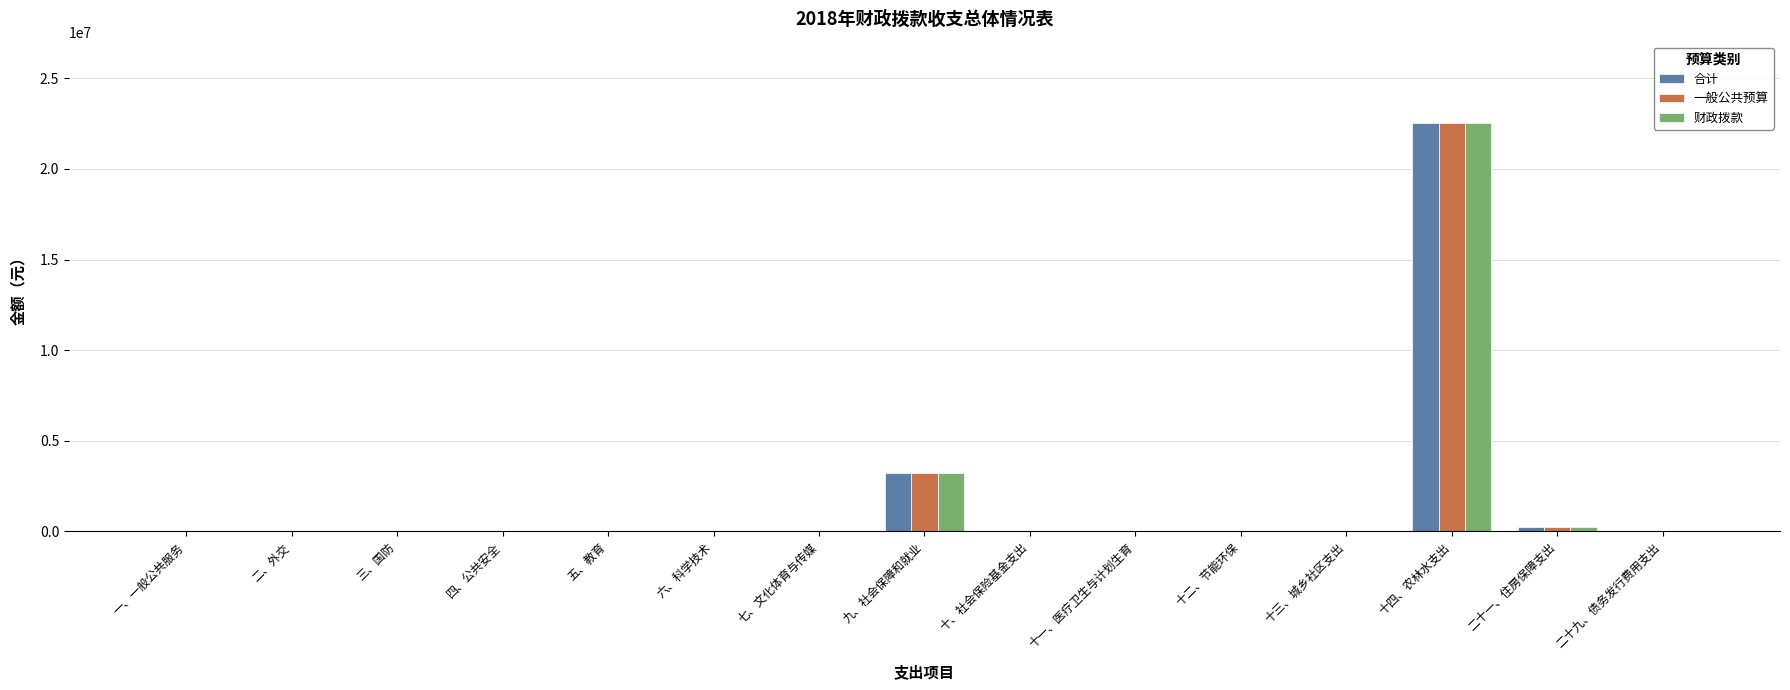

What is the sum of all 合计 values?

26020719.7